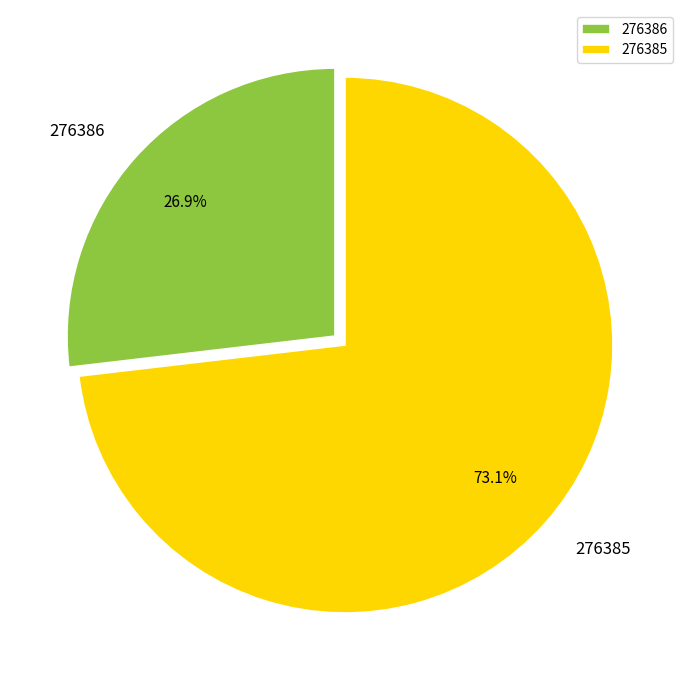

What percentage is the 276385 slice, to the nearest percent?

73%